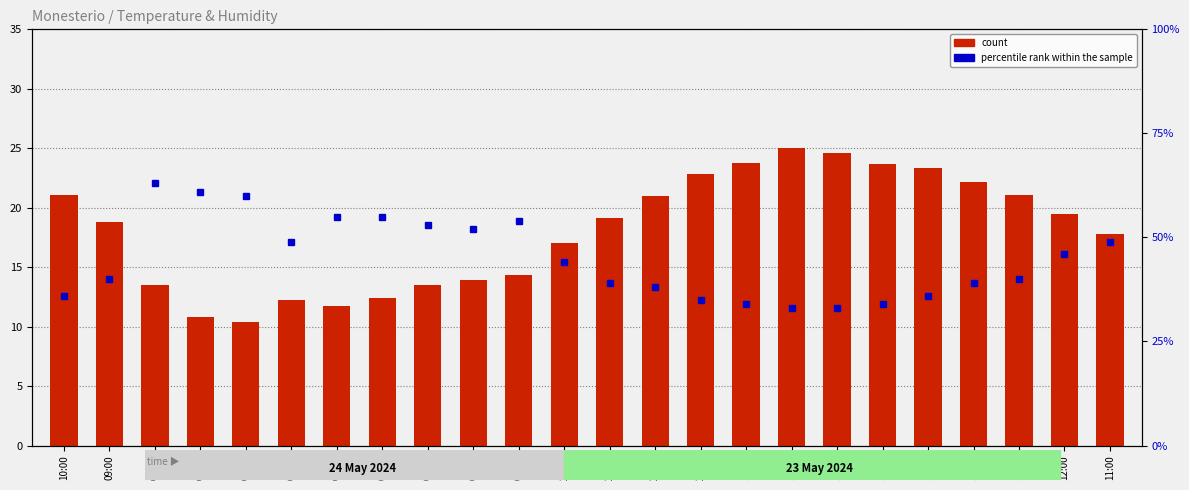

Reading left to right, extract all data points from this chart.

count: 21.1	18.8	13.5	10.8	10.4	12.2	11.7	12.4	13.5	13.9	14.3	17.0	19.1	21.0	22.8	23.8	25.0	24.6	23.7	23.3	22.2	21.1	19.5	17.8
percentile rank within the sample: 36.0	40.0	63.0	61.0	60.0	49.0	55.0	55.0	53.0	52.0	54.0	44.0	39.0	38.0	35.0	34.0	33.0	33.0	34.0	36.0	39.0	40.0	46.0	49.0